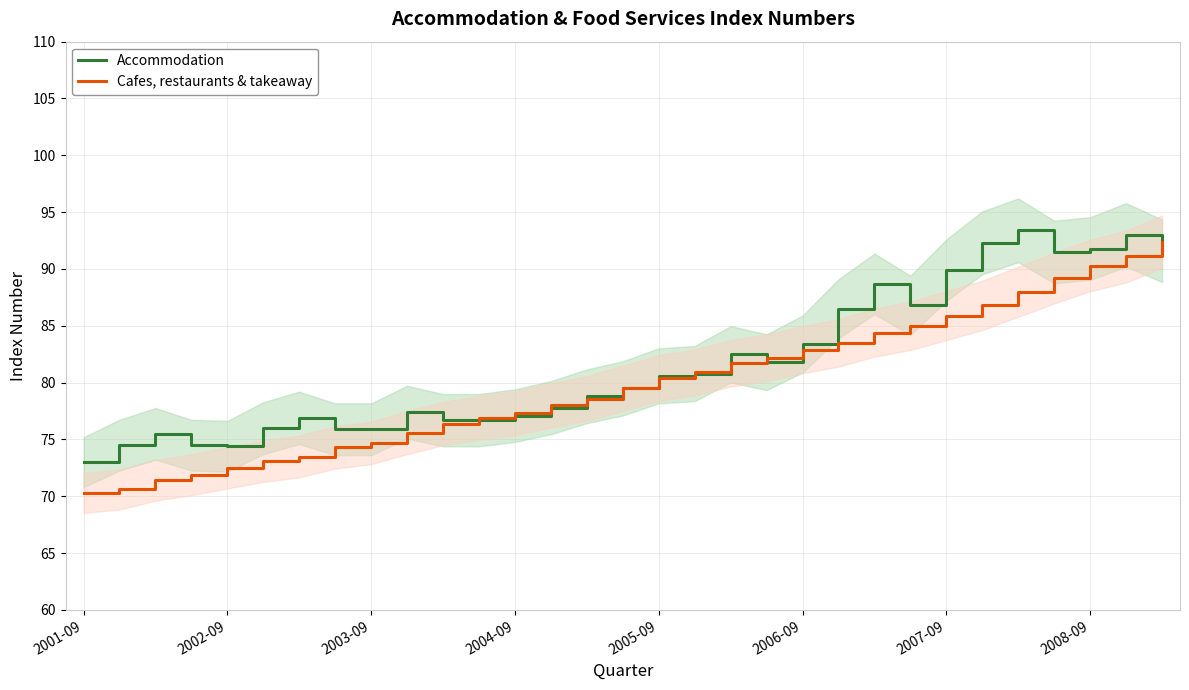

The Accommodation series shows 40.7 at 10. True or false?

False